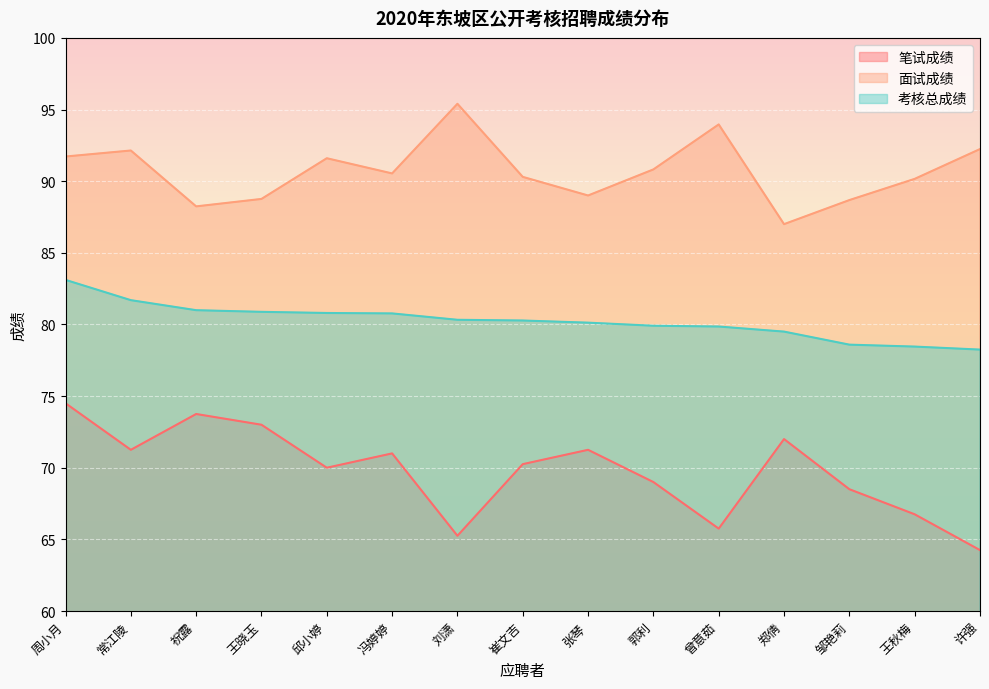

List the labels in order of 考核总成绩 value, largest first.

周小月, 常江陵, 祝露, 王晓玉, 邱小婷, 冯婷婷, 刘潇, 崔文吉, 张琴, 郭利, 曾意茹, 郑倩, 邹艳莉, 王秋梅, 许强